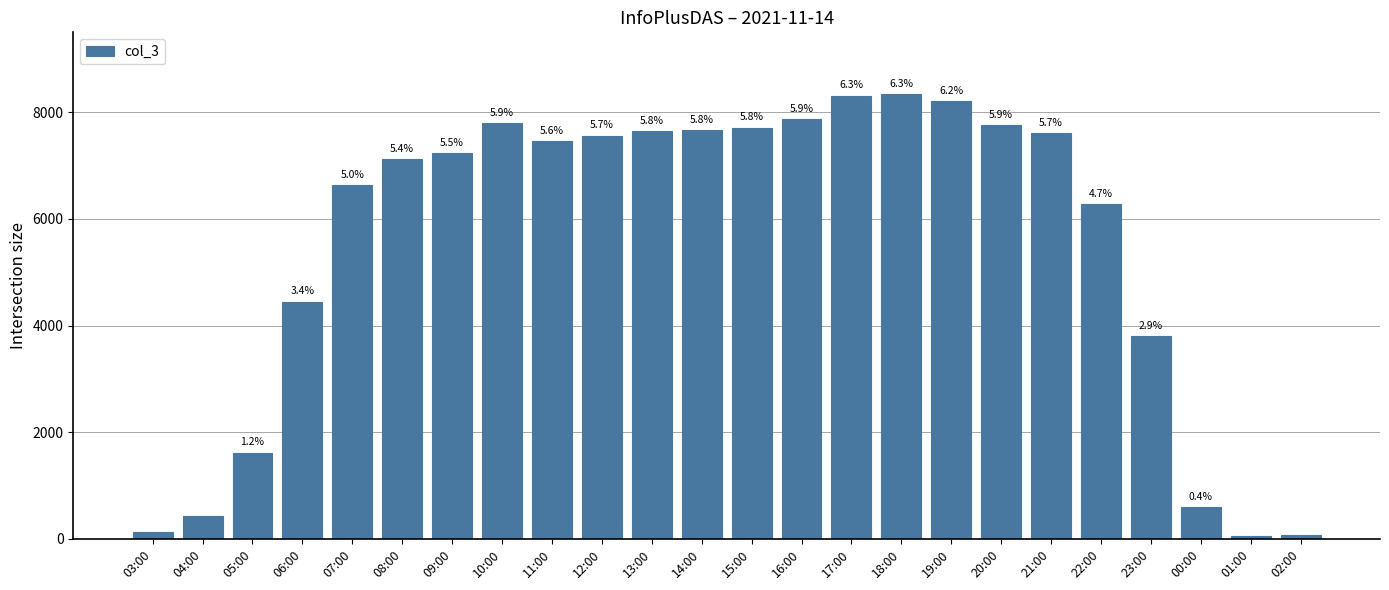

How many bars are there in total?

24